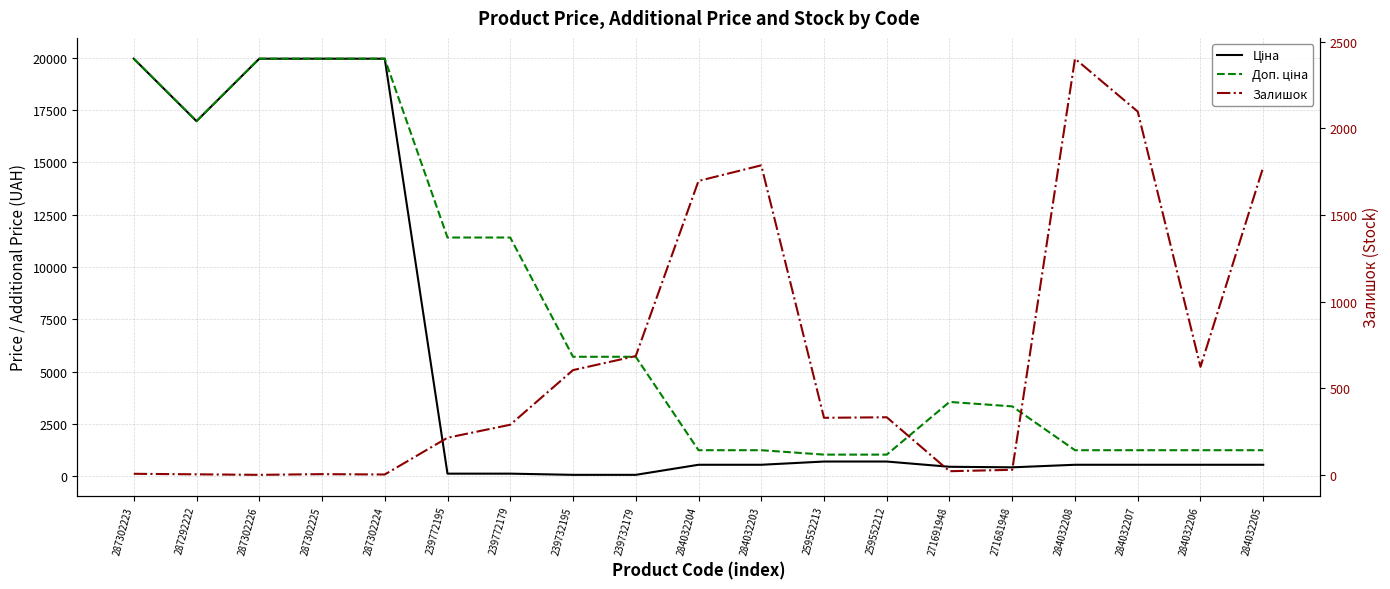

The value of Доп. ціна at 239772195 is 17223.2. True or false?

False